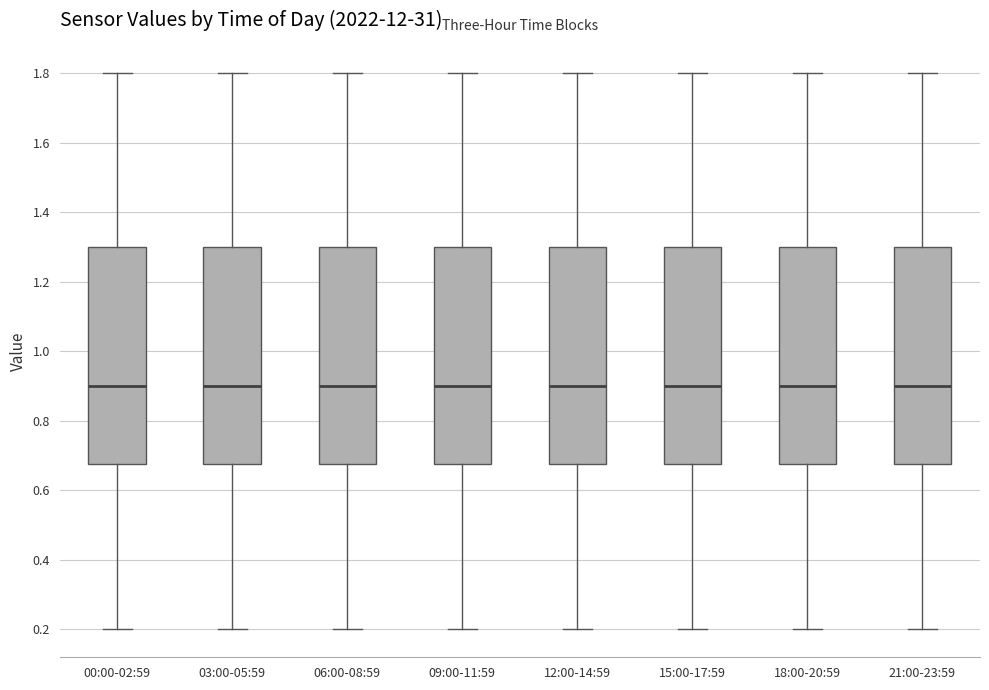

Reading left to right, read every box against the y-axis: the position of its median line, the range the box covers, and the ends of its whiskers. The values are not printed on the chart, so give them approximately, as read against the axis.

00:00-02:59: median 0.90, box 0.68 to 1.30, whiskers 0.20 to 1.80
03:00-05:59: median 0.90, box 0.68 to 1.30, whiskers 0.20 to 1.80
06:00-08:59: median 0.90, box 0.68 to 1.30, whiskers 0.20 to 1.80
09:00-11:59: median 0.90, box 0.68 to 1.30, whiskers 0.20 to 1.80
12:00-14:59: median 0.90, box 0.68 to 1.30, whiskers 0.20 to 1.80
15:00-17:59: median 0.90, box 0.68 to 1.30, whiskers 0.20 to 1.80
18:00-20:59: median 0.90, box 0.68 to 1.30, whiskers 0.20 to 1.80
21:00-23:59: median 0.90, box 0.68 to 1.30, whiskers 0.20 to 1.80